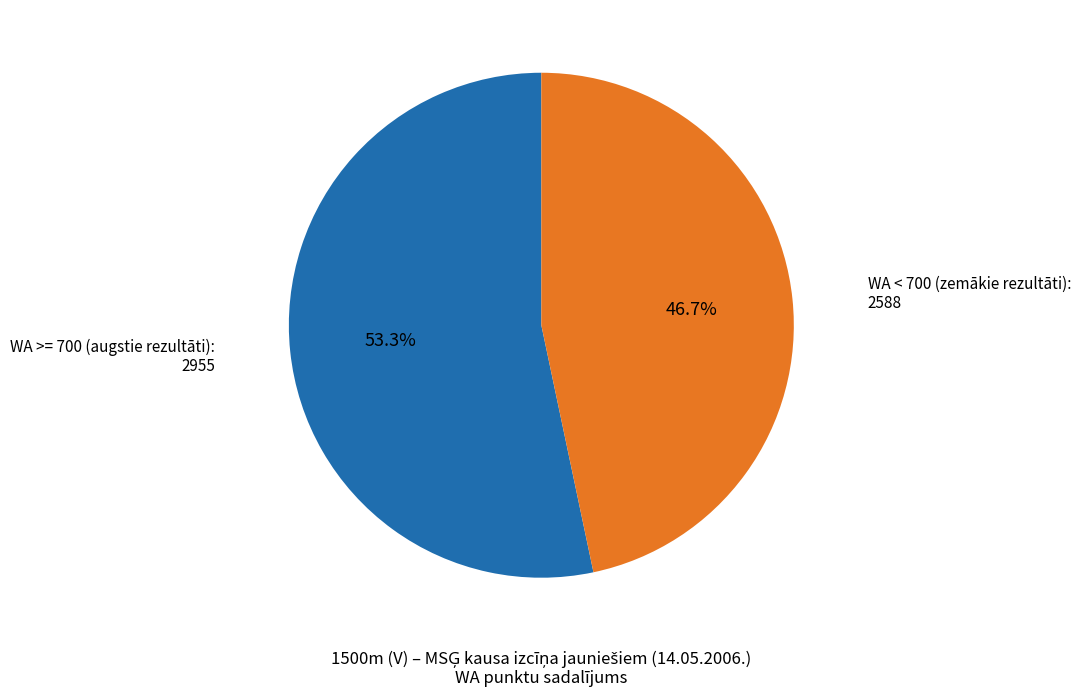

Is there any slice that represents more than half of the pie?

Yes